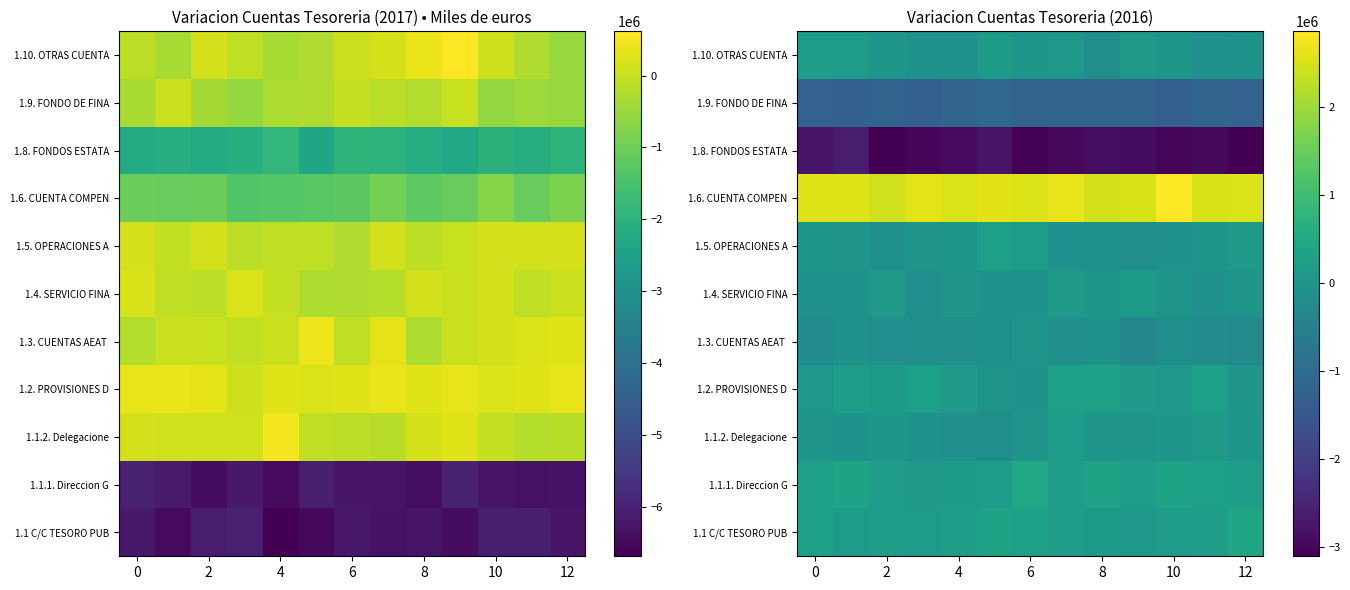

How many values in row_2 are above zero?

7